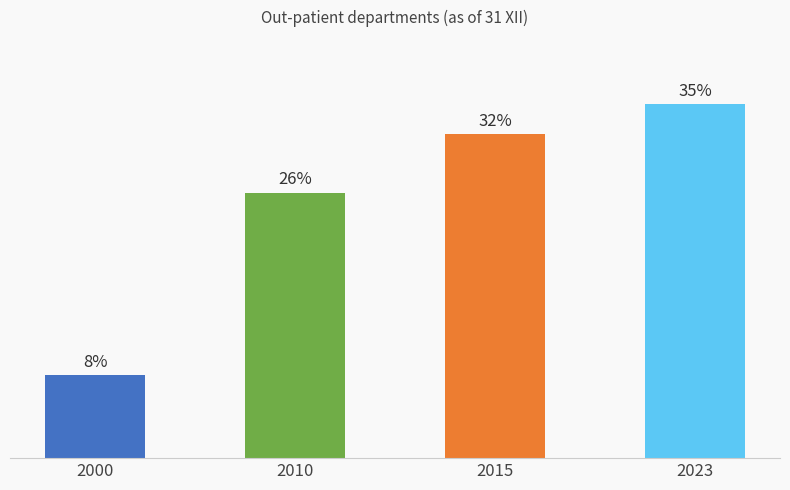

Are the bars horizontal?

No